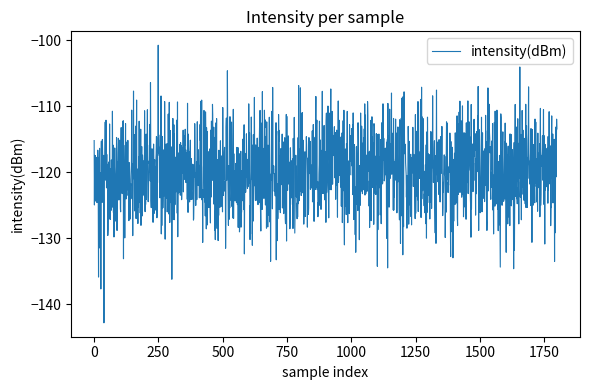

What is the minimum value shown in the chart?

-142.8